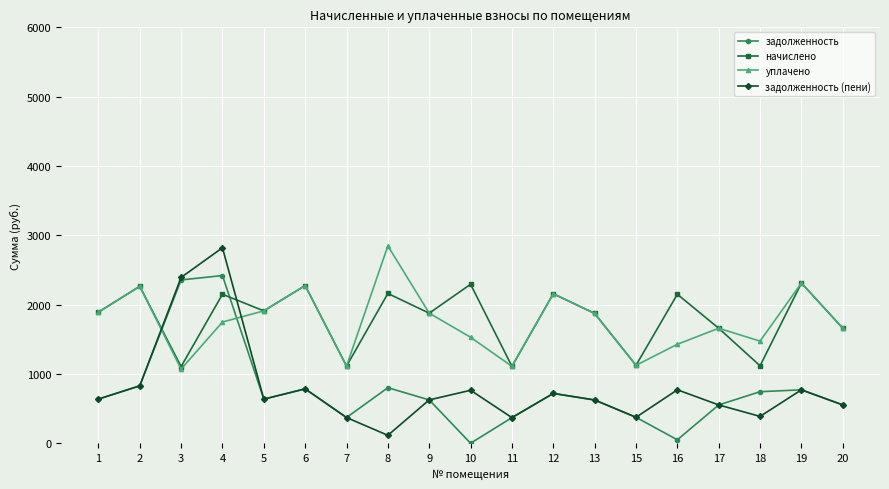

How many lines are shown in the chart?

4